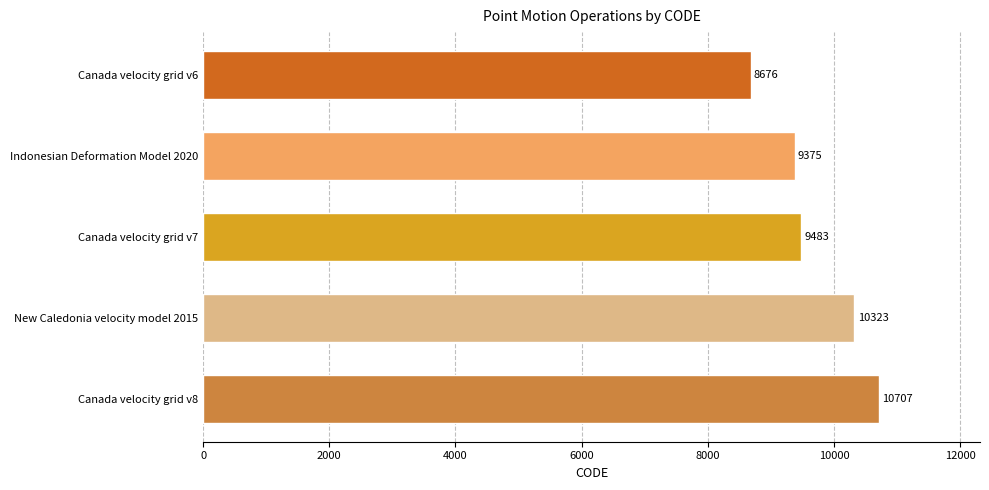

What is the difference between the second highest and minimum values?

1647